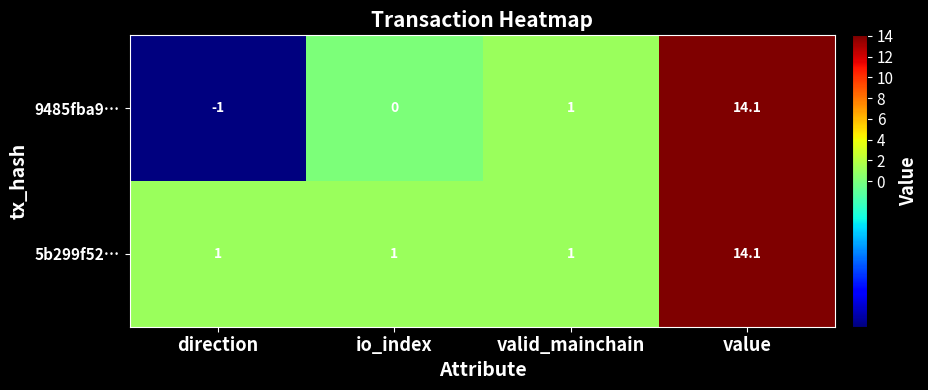

Is the value of 9485fba9… at io_index greater than the value of 5b299f52… at value?

No